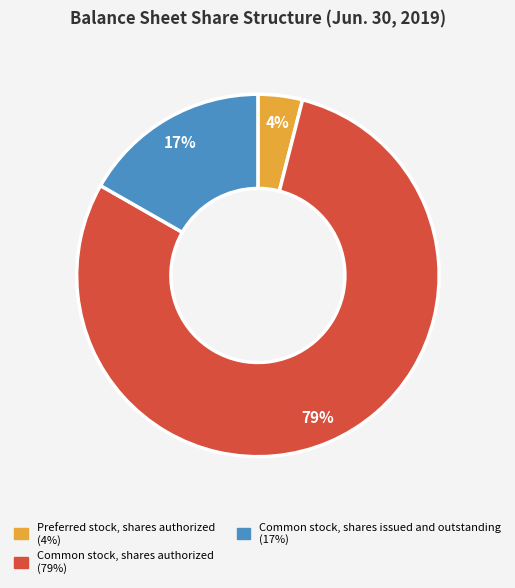

Which slice is the largest?

Common stock, shares authorized